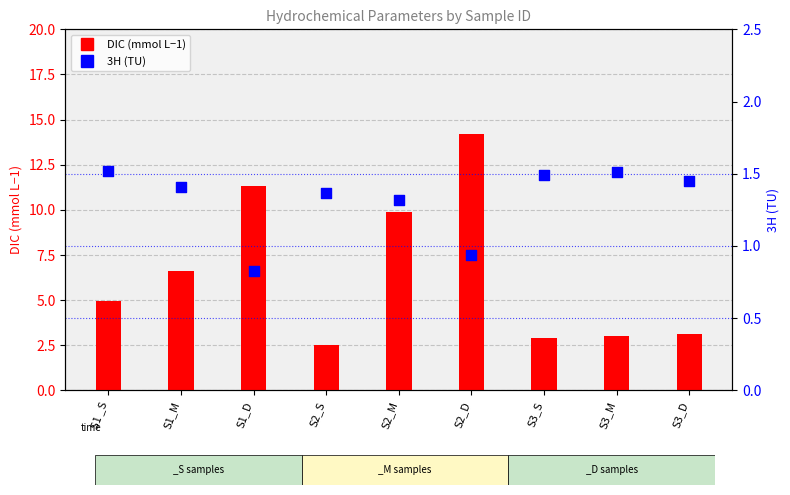

Which series contains the highest Y value?

DIC